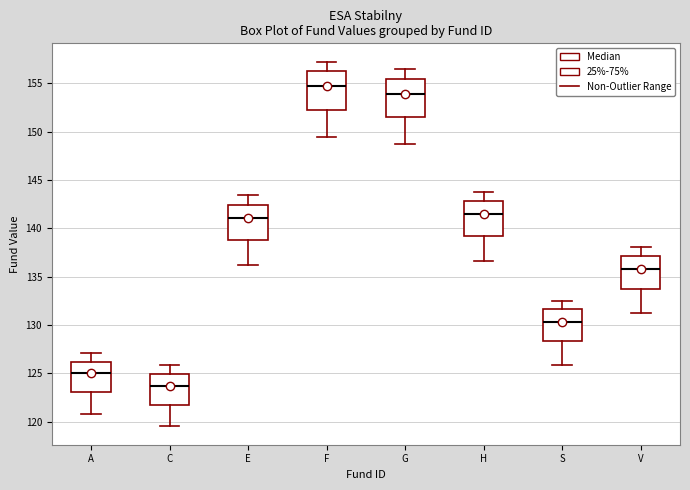

Reading left to right, read every box against the y-axis: the position of its median line, the range the box covers, and the ends of its whiskers. The values are not printed on the chart, so give them approximately, as read against the axis.

A: median 125.0, box 123.0 to 126.0, whiskers 121.0 to 127.0
C: median 123.5, box 122.0 to 125.0, whiskers 119.5 to 126.0
E: median 141.0, box 139.0 to 142.5, whiskers 136.0 to 143.5
F: median 154.5, box 152.5 to 156.0, whiskers 149.5 to 157.0
G: median 154.0, box 151.5 to 155.5, whiskers 148.5 to 156.5
H: median 141.5, box 139.0 to 143.0, whiskers 136.5 to 144.0
S: median 130.5, box 128.5 to 131.5, whiskers 126.0 to 132.5
V: median 136.0, box 133.5 to 137.0, whiskers 131.0 to 138.0